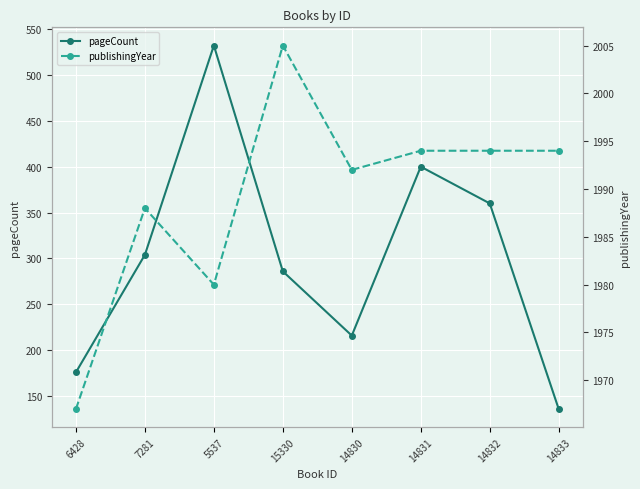

Count the pageCount values in the range 216 to 400.

5